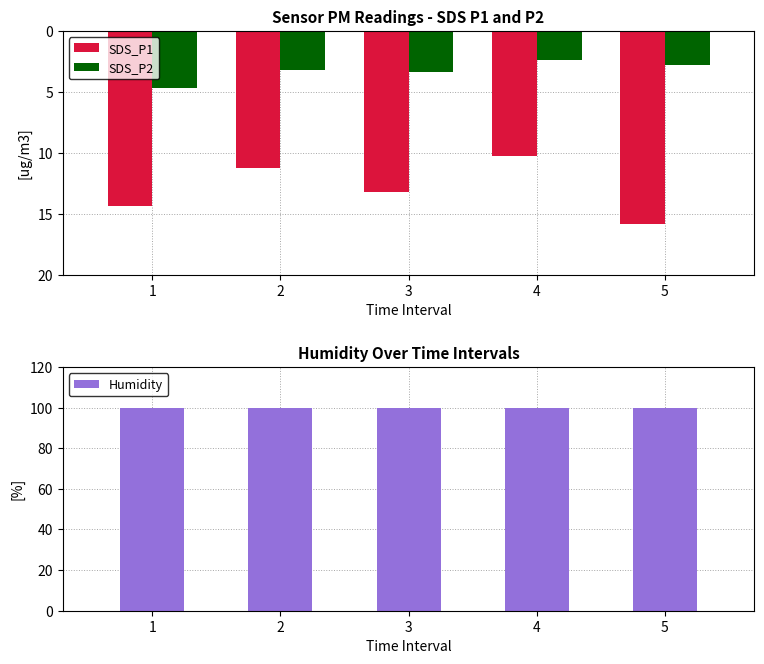

What is the maximum value shown in the chart?

99.9